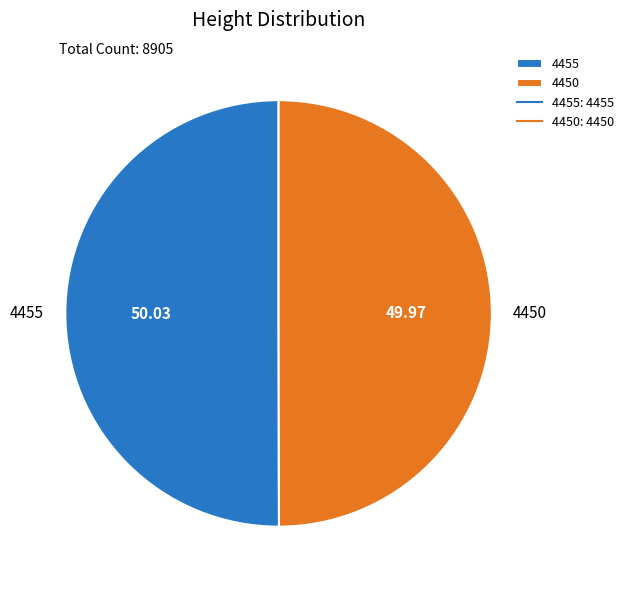

Rank the categories by value from highest to lowest.

4455, 4450